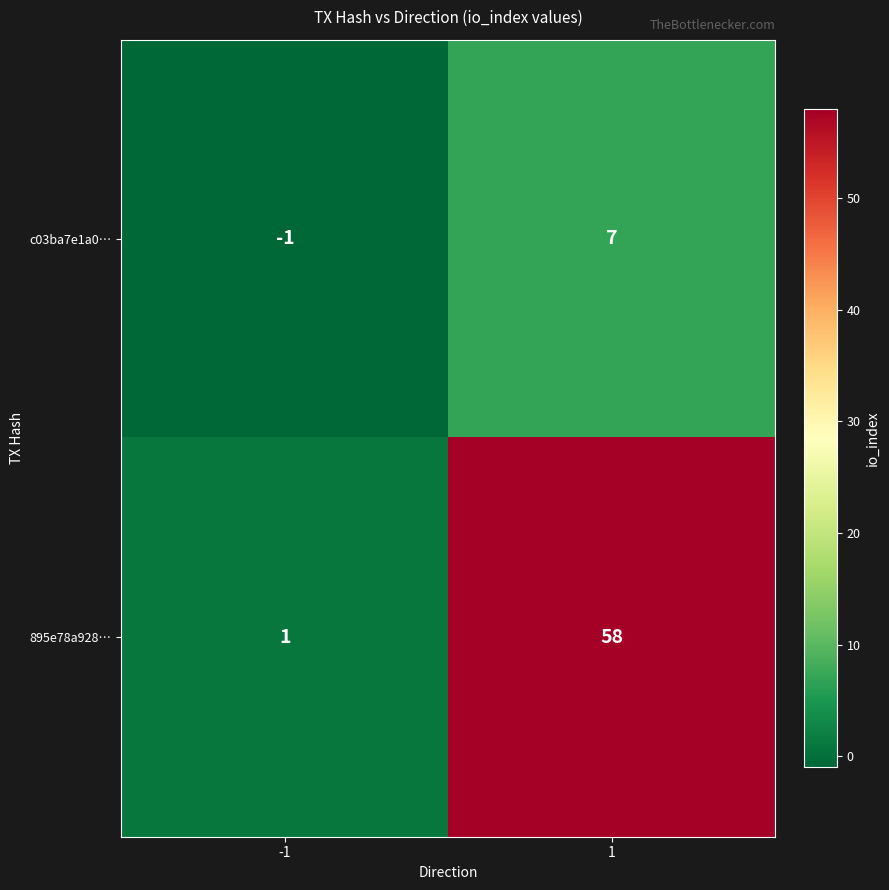

Is it true that c03ba7e1a0… equals -1 at -1?

True